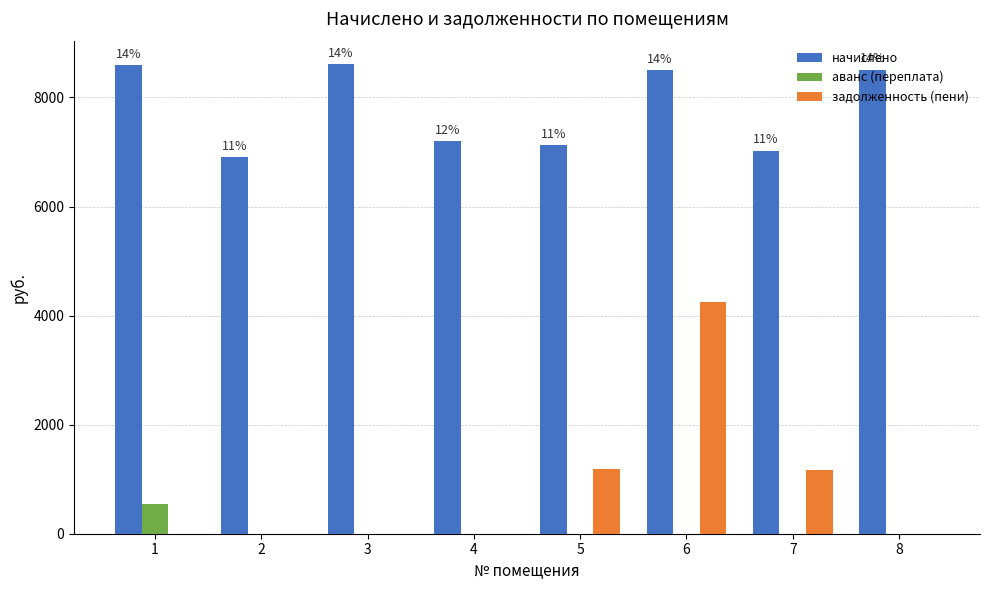

Which series changed the most between 6 and 7?

задолженность (пени)